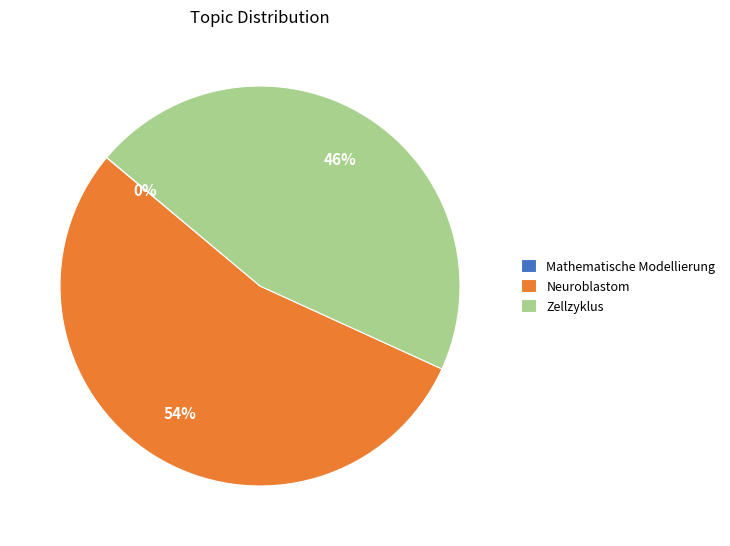

To the nearest percent, what portion does Neuroblastom represent?

54%